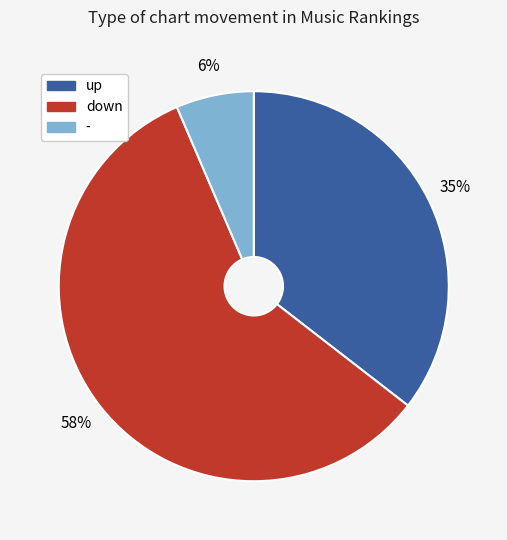

Between up and down, which is larger?

down